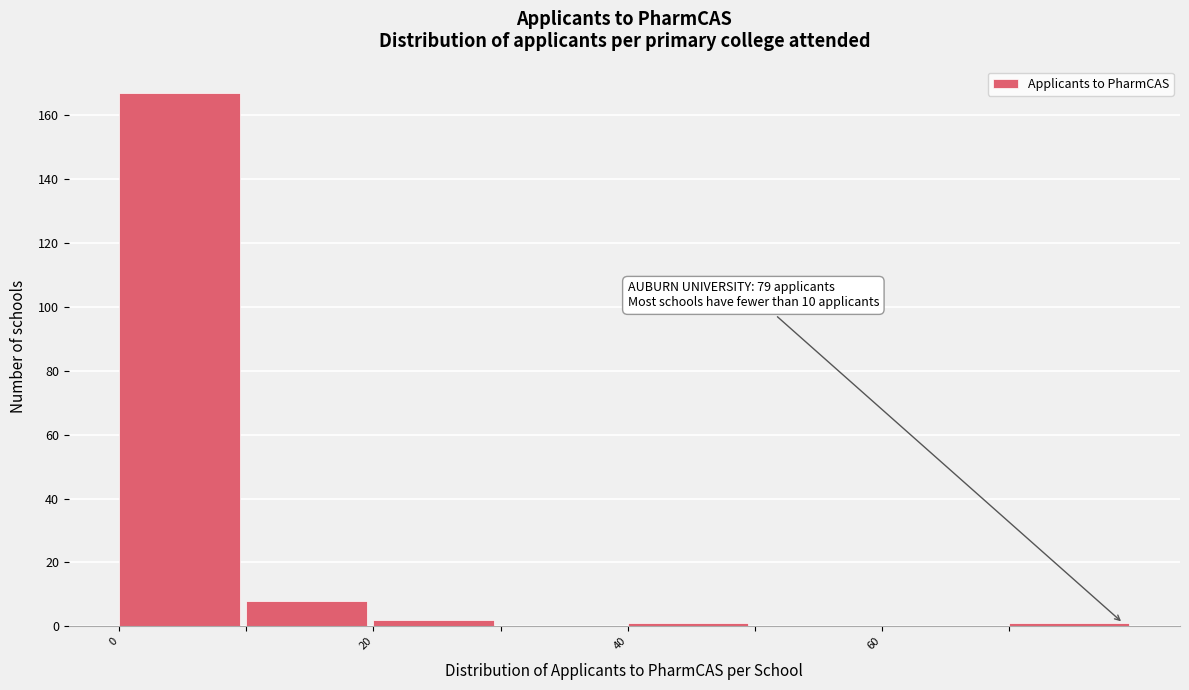

Which range on the x-axis has the tallest bar?

0 to 10